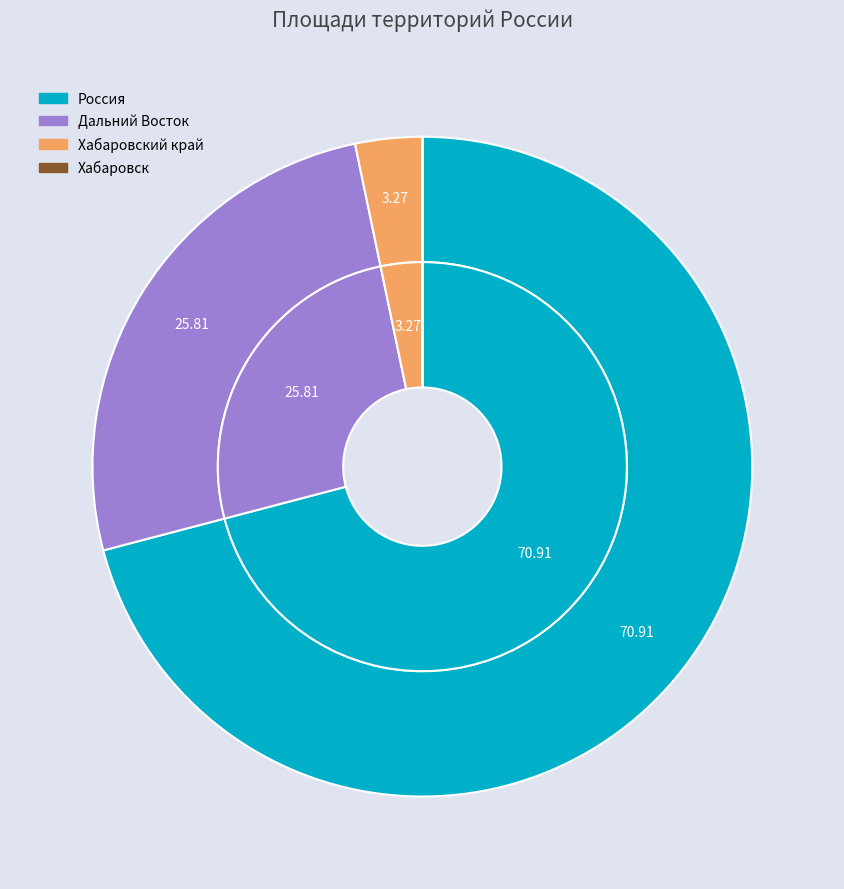

Rank the categories by value from lowest to highest.

Хабаровск, Хабаровский край, Дальний Восток, Россия